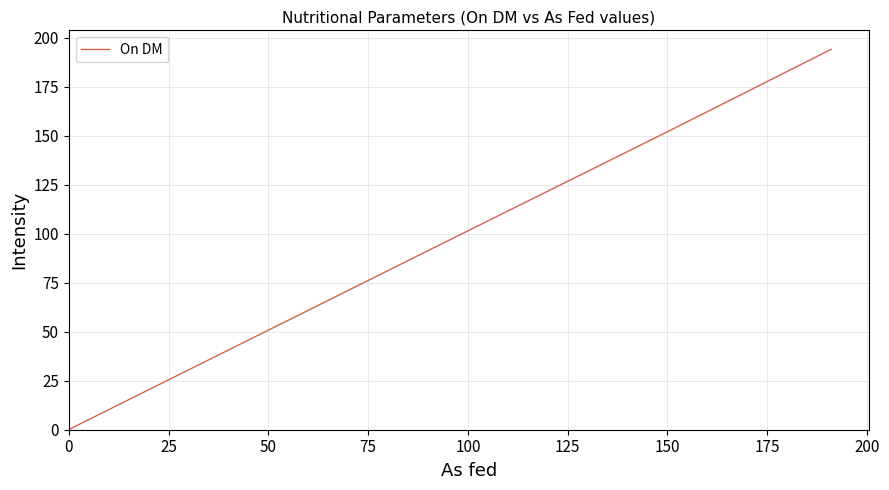

How many lines are shown in the chart?

1